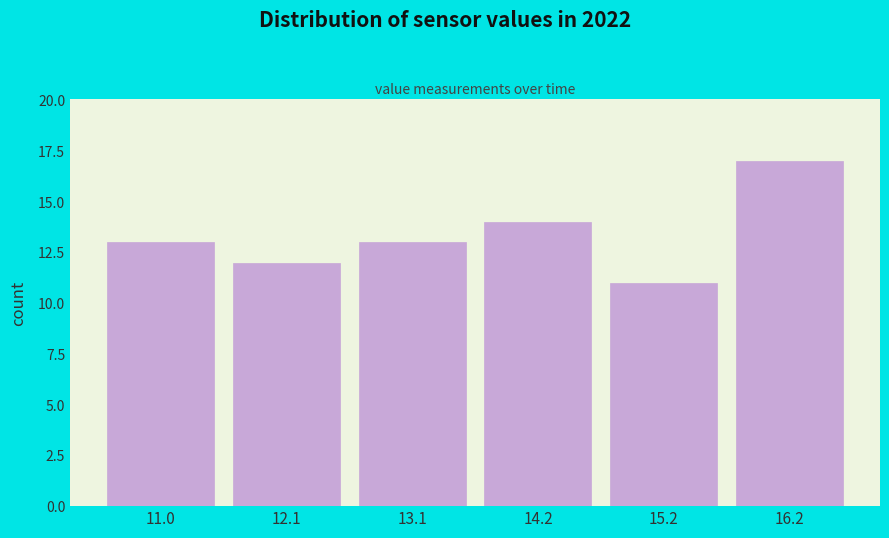

Reading left to right, list every bar in this chart as the range it spans on the x-axis followed by its height. Neither the bar edges nor the heights are printed on the chart, so give them approximately, as read against the axes.

10.6 to 11.6: 13
11.6 to 12.6: 12
12.6 to 13.6: 13
13.6 to 14.6: 14
14.6 to 15.8: 11
15.8 to 16.8: 17